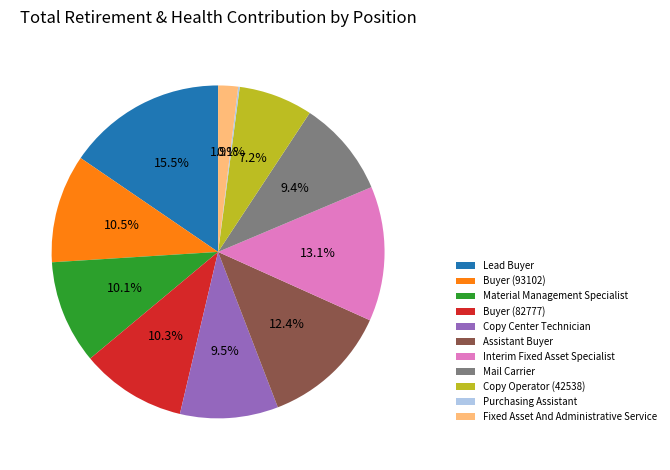

What is the largest slice in the pie chart?

Lead Buyer